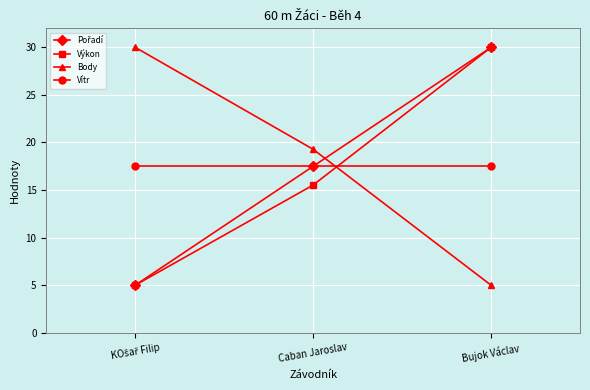

At which label is Body closest to 17?

Caban Jaroslav